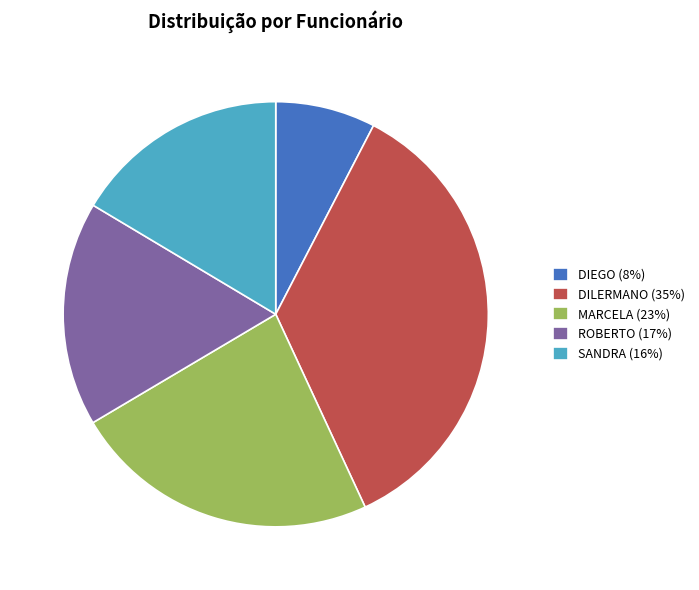

Which slice is the smallest?

DIEGO (8%)